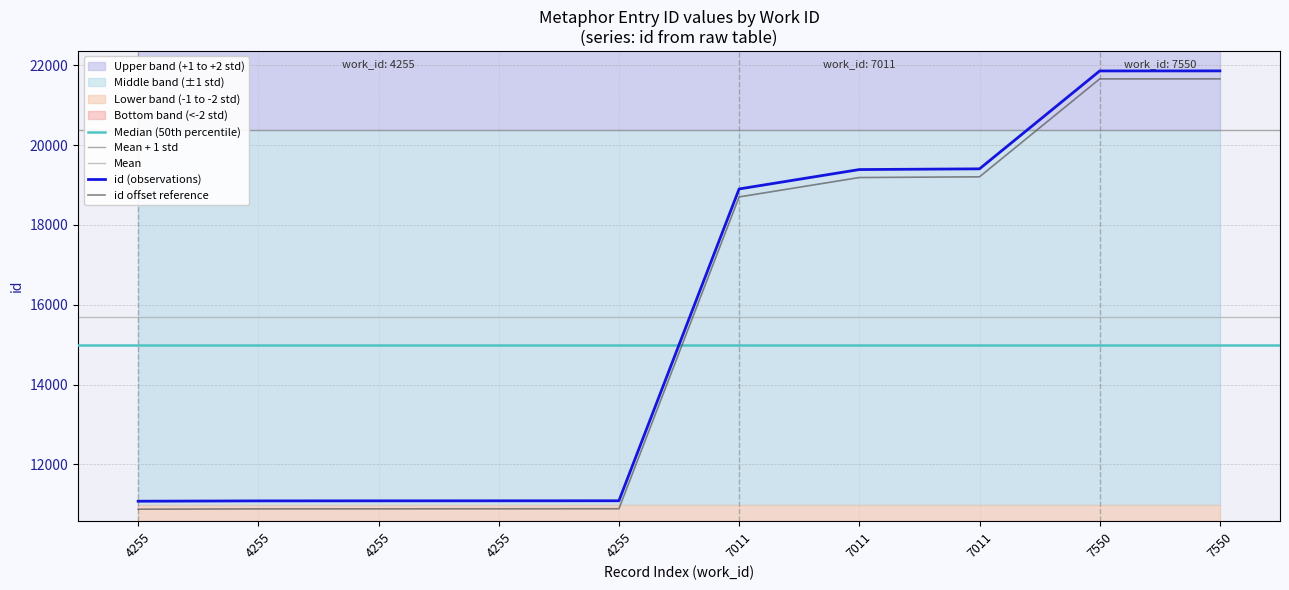

Count the number of data series in this chart.

1